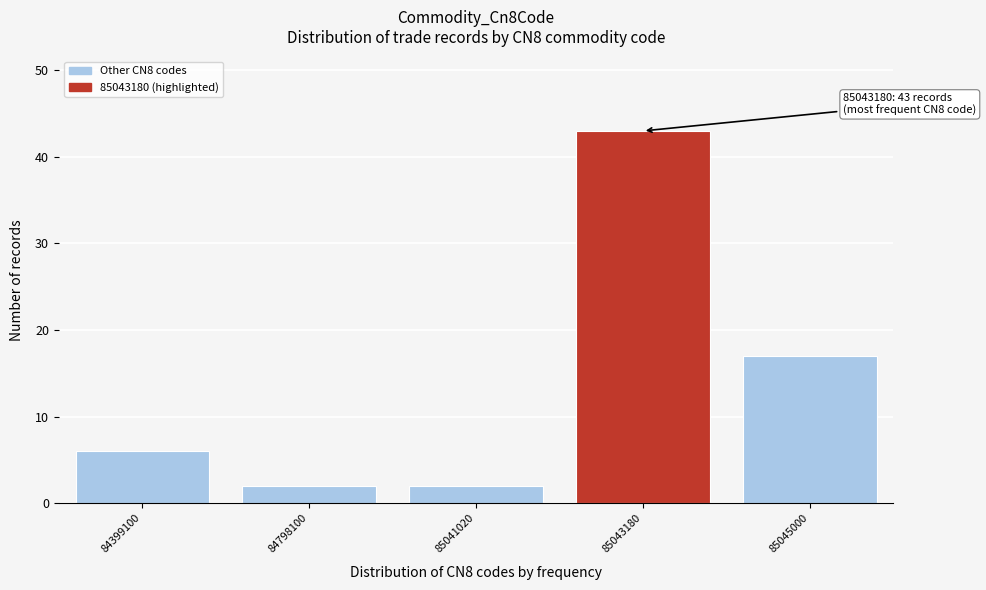

Reading left to right, transcribe all the data shown in this chart.

84399100=6	84798100=2	85041020=2	85043180=43	85045000=17